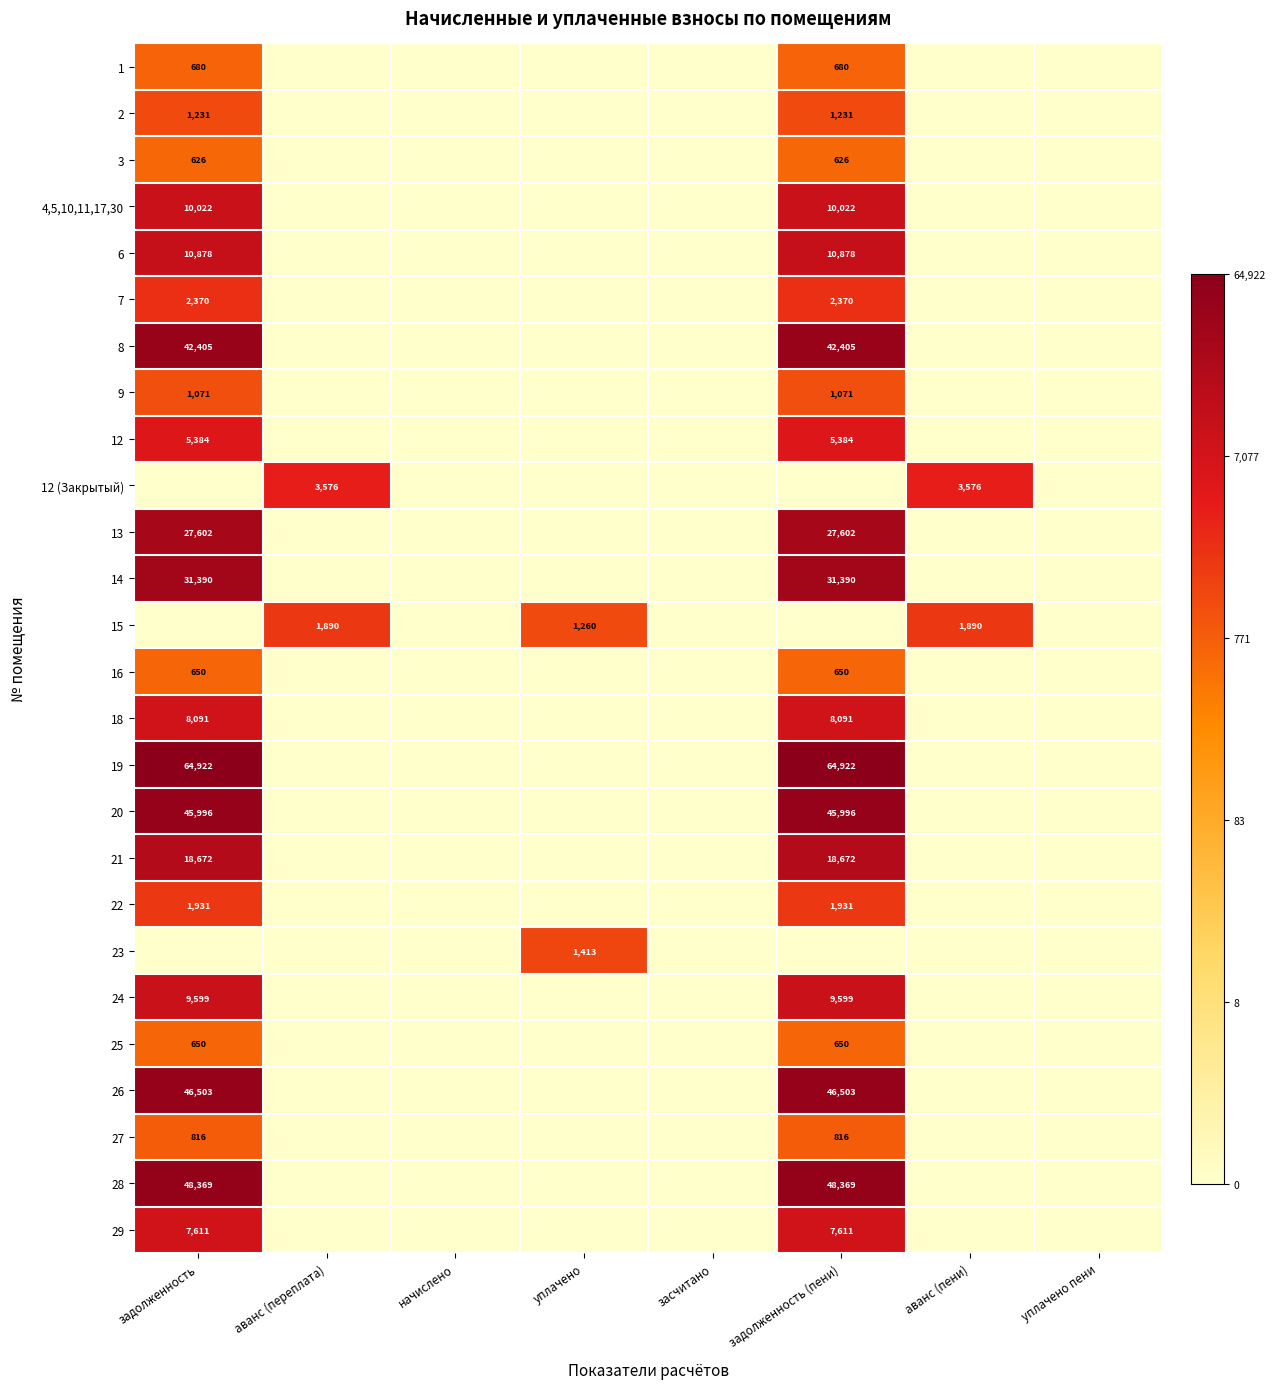

The value of 20 at задолженность is 65928. True or false?

False